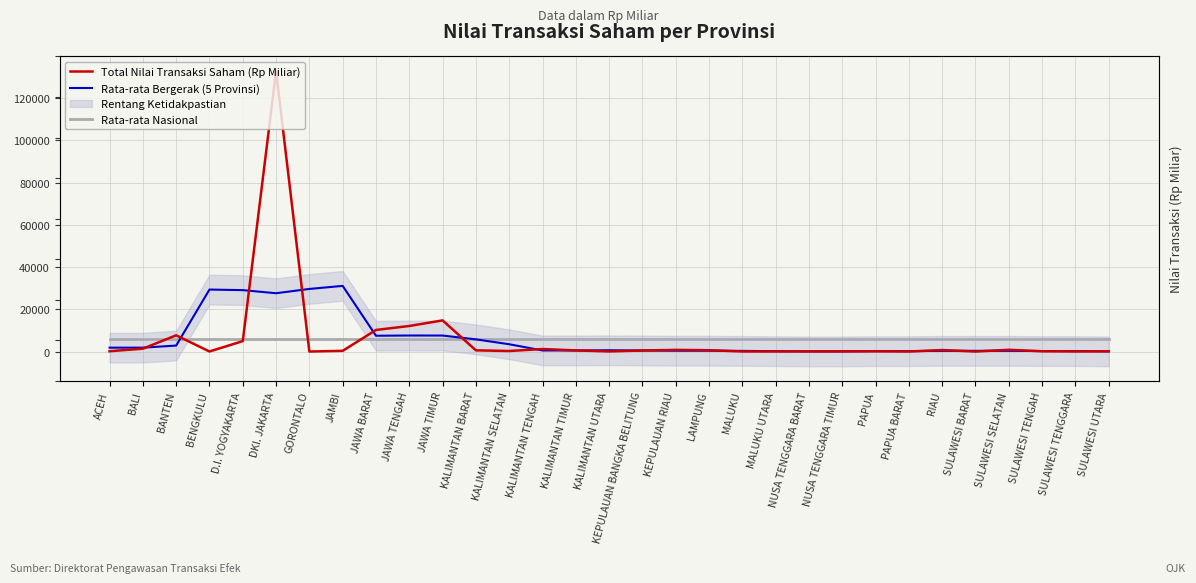

Does the chart display data point markers on the line(s)?

No